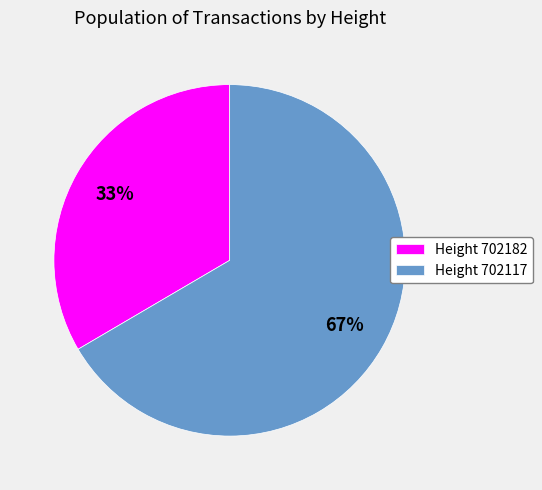

Which category accounts for the majority?

Height 702117